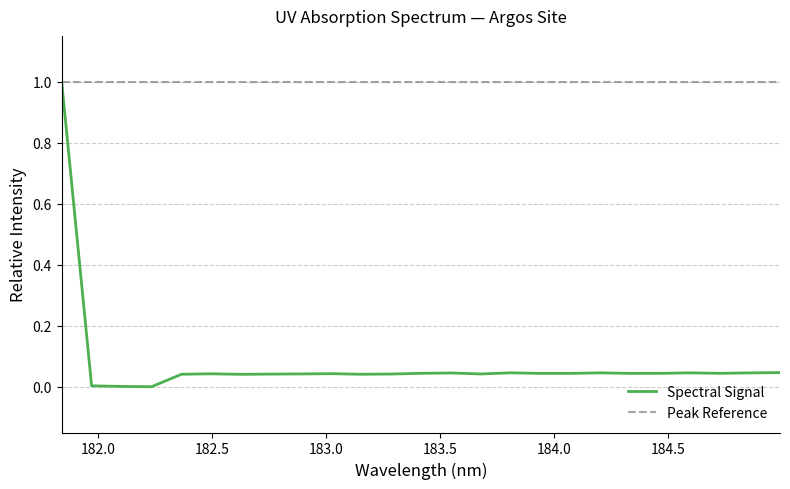

Reading right to left, what are all the values shown in this chart?

184.9911297472=0.0	184.8600909338=0.0	184.7290361848=0.0	184.5979655002=0.0	184.46687888=0.0	184.3357763242=0.0	184.2046578328=0.0	184.0735234058=0.0	183.9423730432=0.0	183.811206745=0.0	183.6800245112=0.0	183.5488263418=0.0	183.4176122368=0.0	183.2863821962=0.0	183.15513622=0.0	183.0238743082=0.0	182.8925964608=0.0	182.7613026778=0.0	182.6299929592=0.0	182.498667305=0.0	182.3673257152=0.0	182.2359681898=0.0	182.1045947288=0.0	181.9732053322=0.0	181.8418=1.0